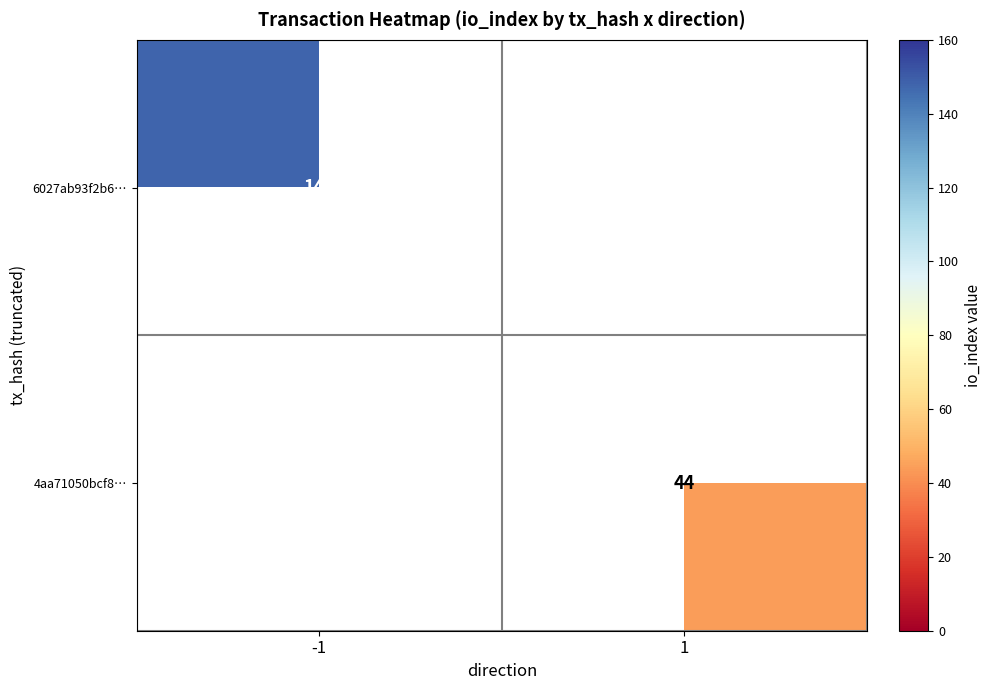

Which category has the lowest value across all series?

1